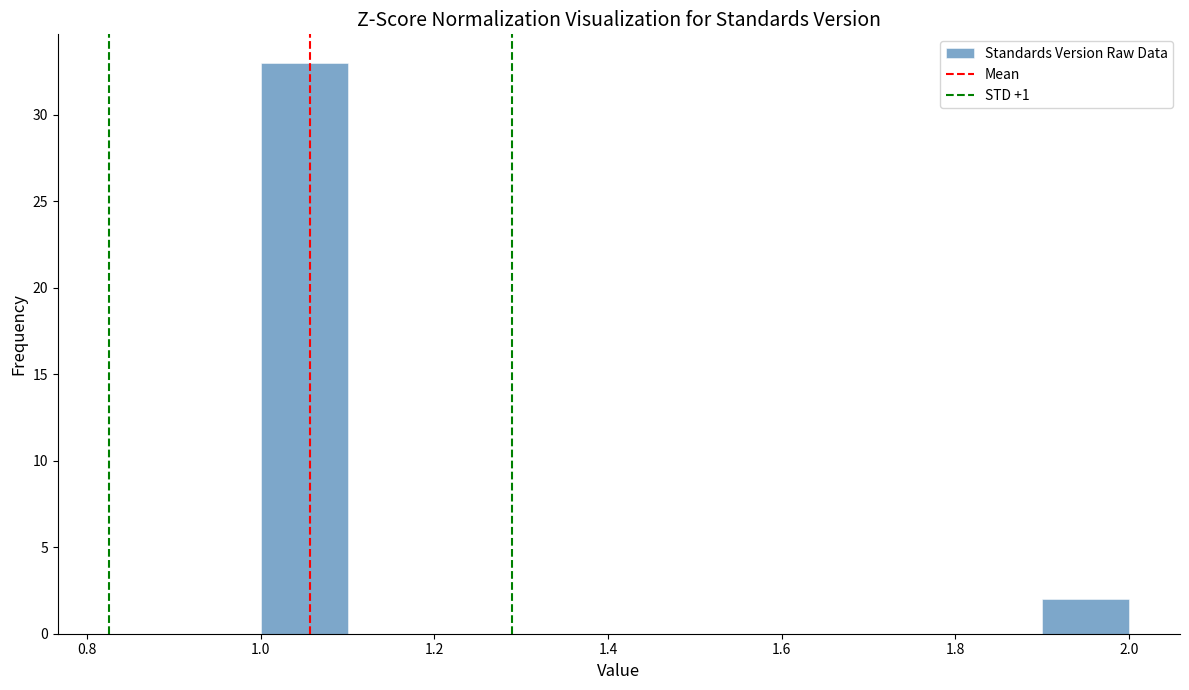

Over which range of the x-axis is the bar tallest?

1.0 to 1.1